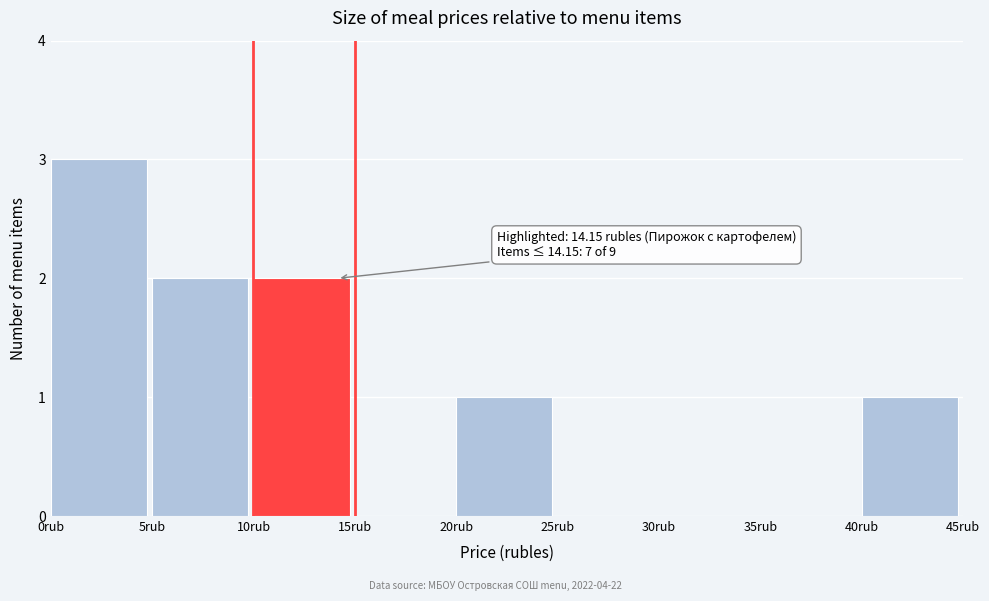

Over which range of the x-axis is the bar tallest?

0 to 5